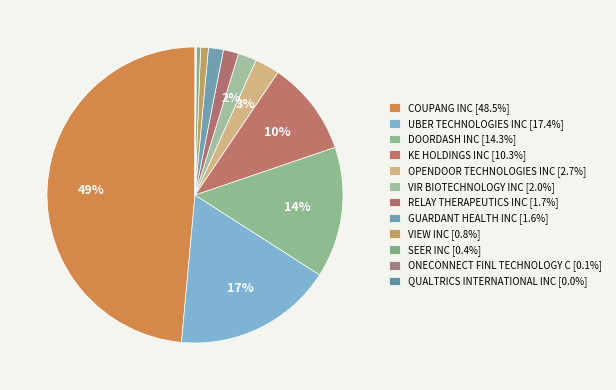

True or false: OPENDOOR TECHNOLOGIES INC accounts for 3% of the total.

True